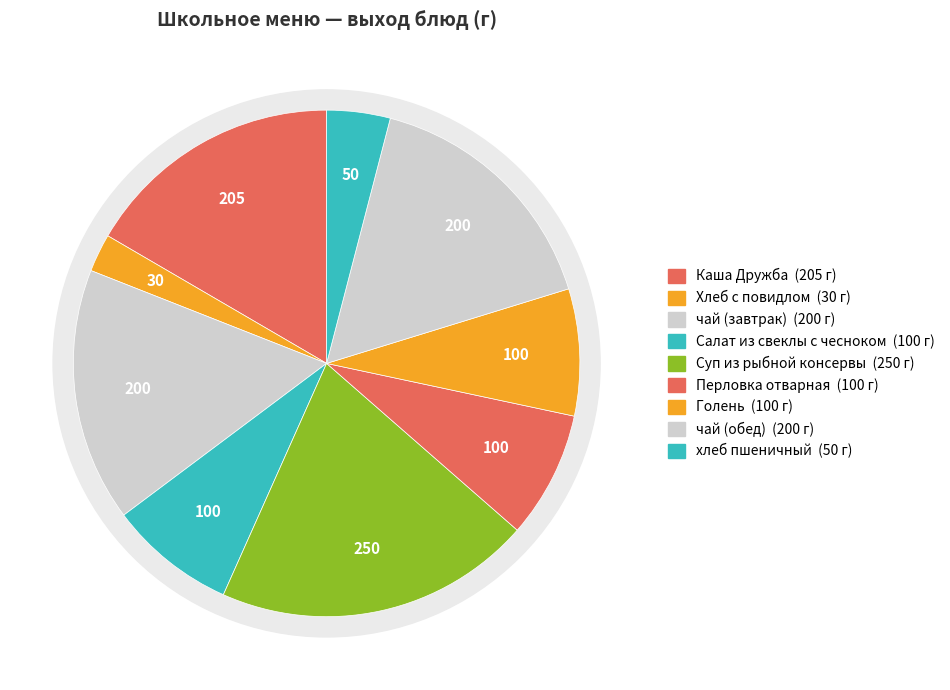

What is the ratio of the value at Суп из рыбной консервы to the value at Хлеб с повидлом?

8.3